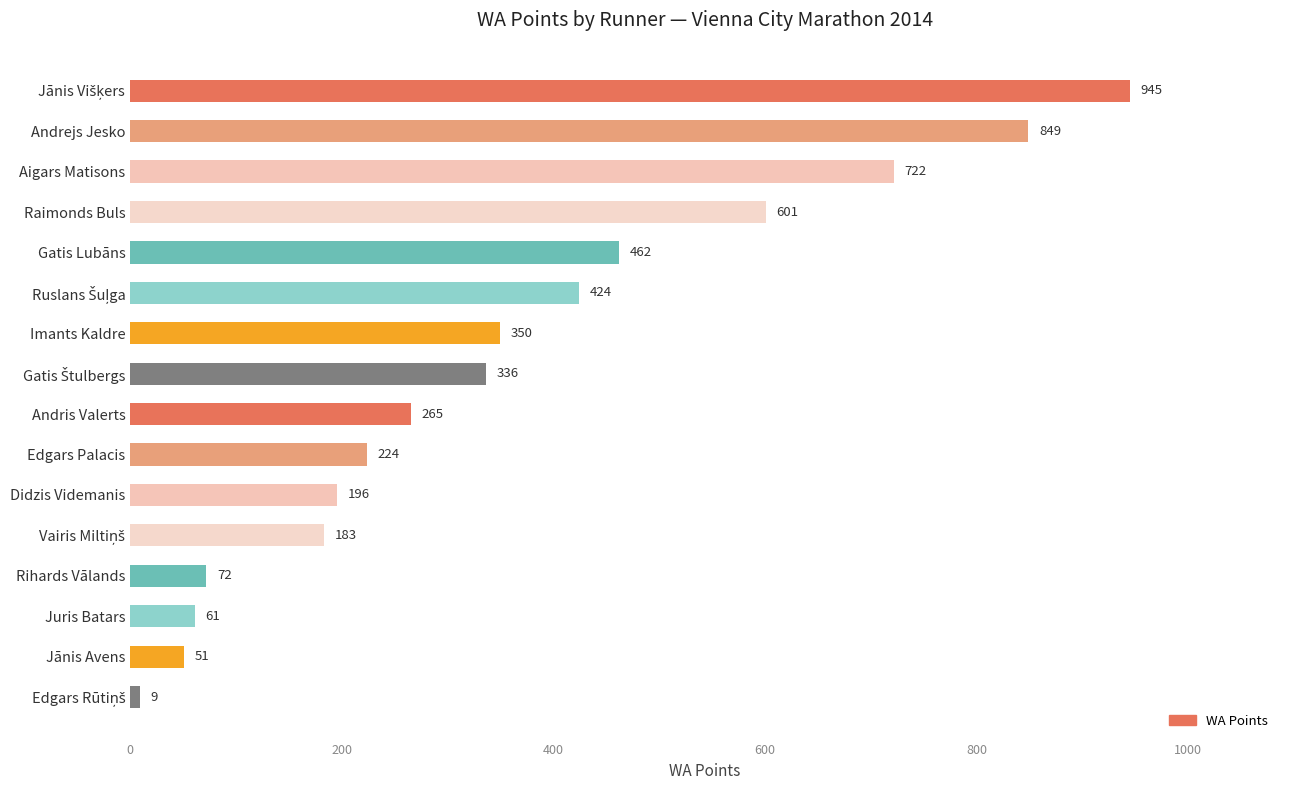

What is the greatest value displayed?

945